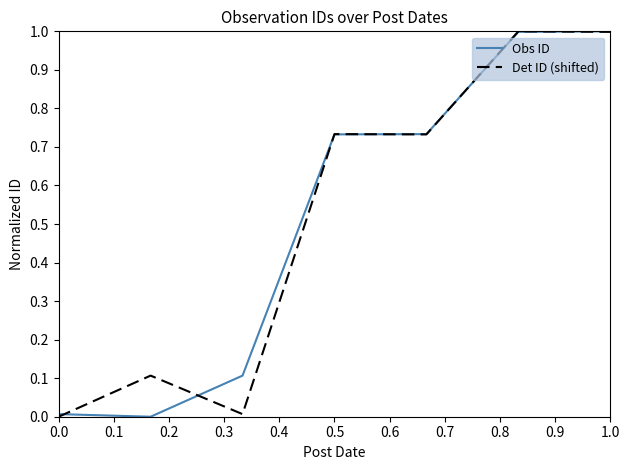

What is the greatest value displayed?

1.0